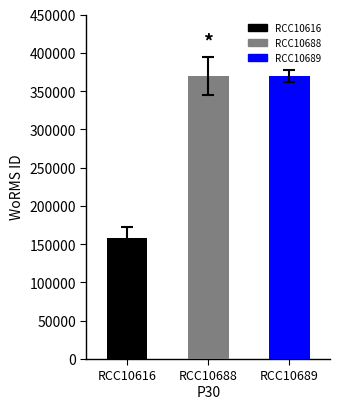

What is the difference between the maximum and minimum values?

211912